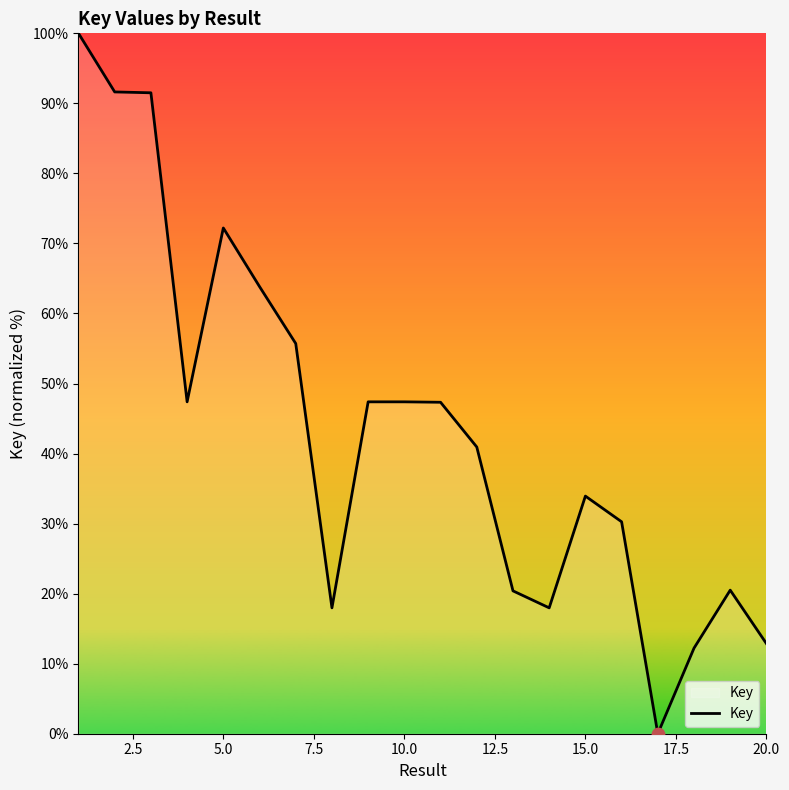

What is the difference between the maximum and minimum values?

100.0